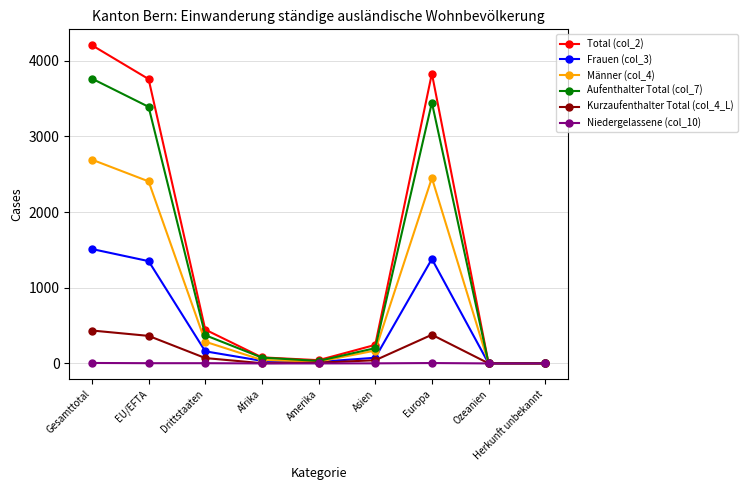

What is the approximate value of Aufenthalter Total (col_7) at Gesamttotal?

3764